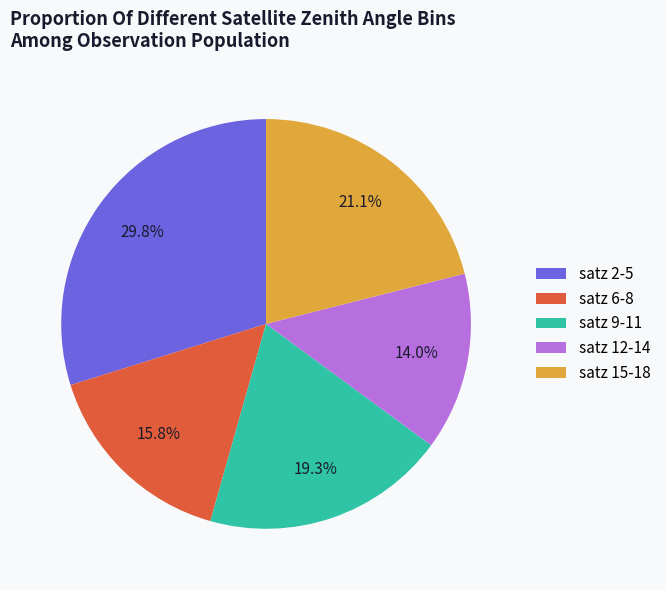

Which category has the biggest portion of the pie?

satz 2-5